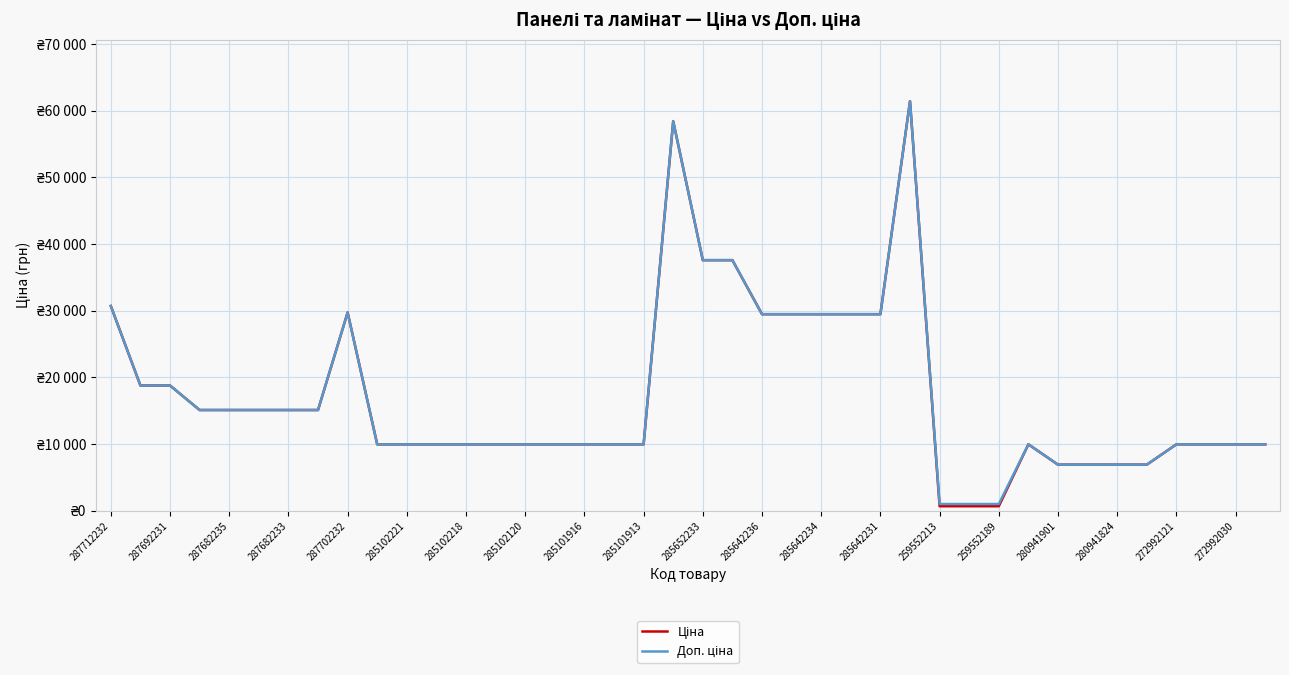

Does the chart have visible grid lines?

Yes